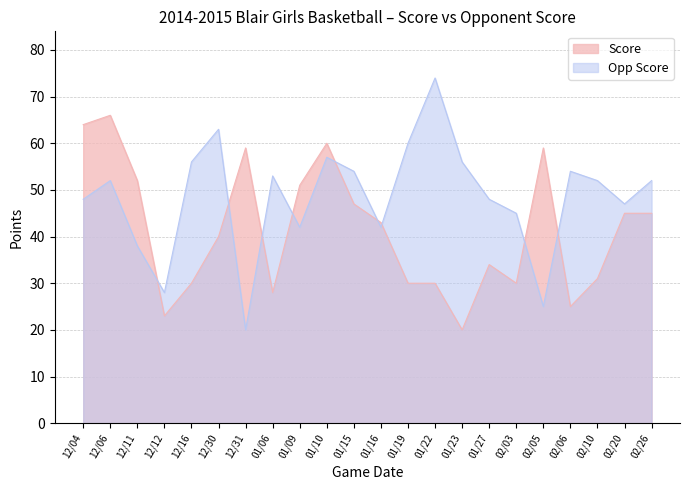

Does the chart have visible grid lines?

Yes